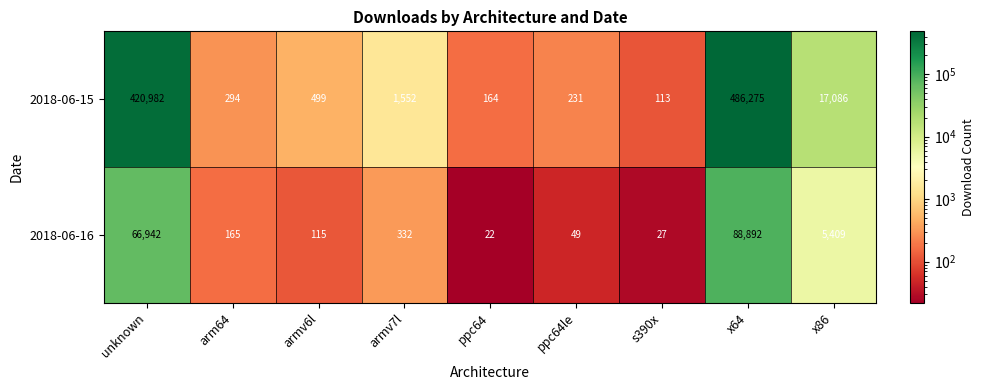

What is the total value across all series at x64?

575167